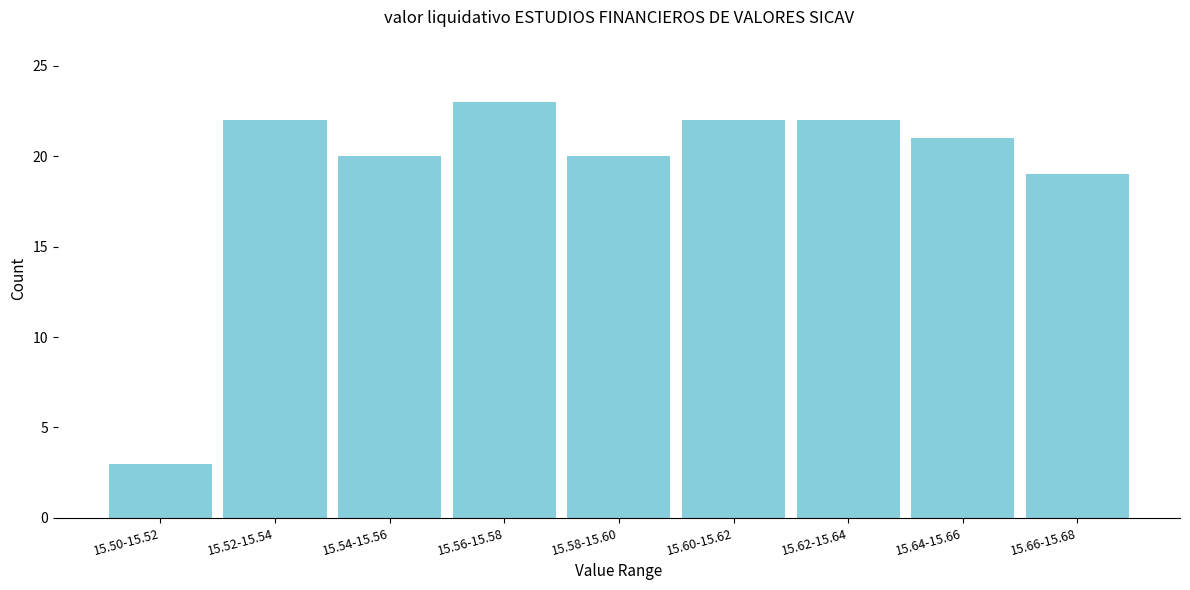

Reading right to left, list all the values displayed in this chart.

15.66-15.68=19	15.64-15.66=21	15.62-15.64=22	15.60-15.62=22	15.58-15.60=20	15.56-15.58=23	15.54-15.56=20	15.52-15.54=22	15.50-15.52=3